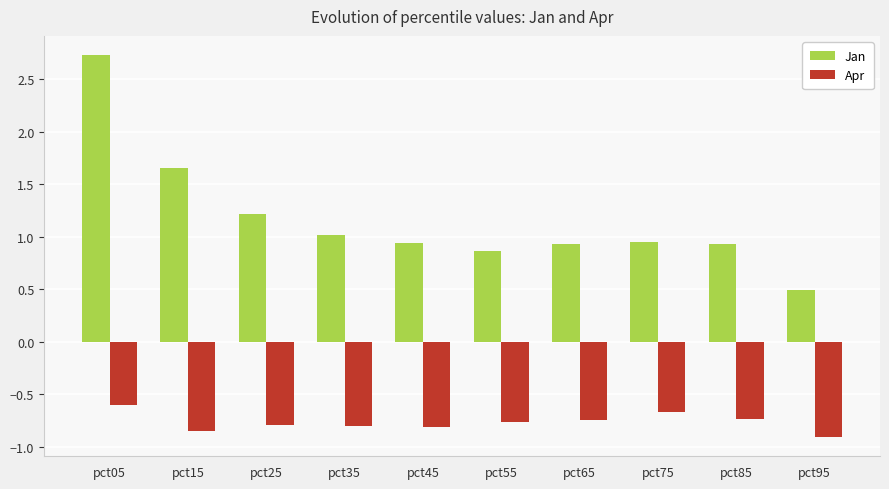

What is the total value across all series at pct95?

-0.4